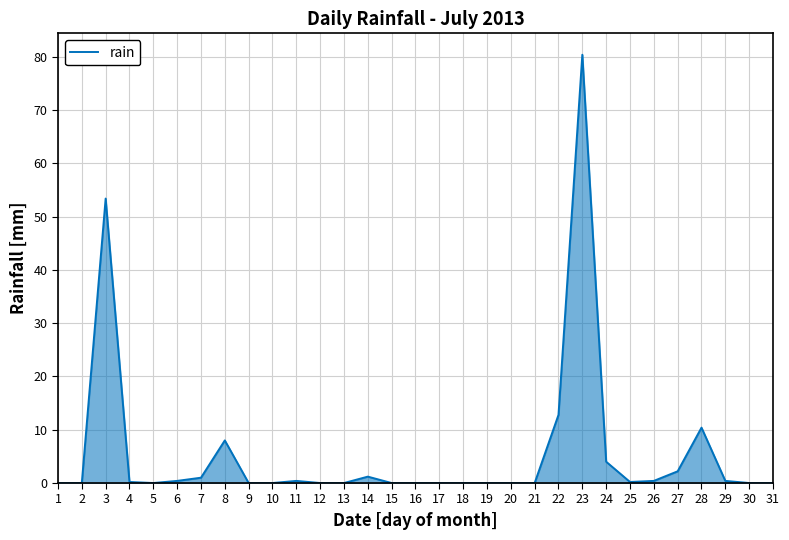

True or false: the data shows 32.4 at 9.

False